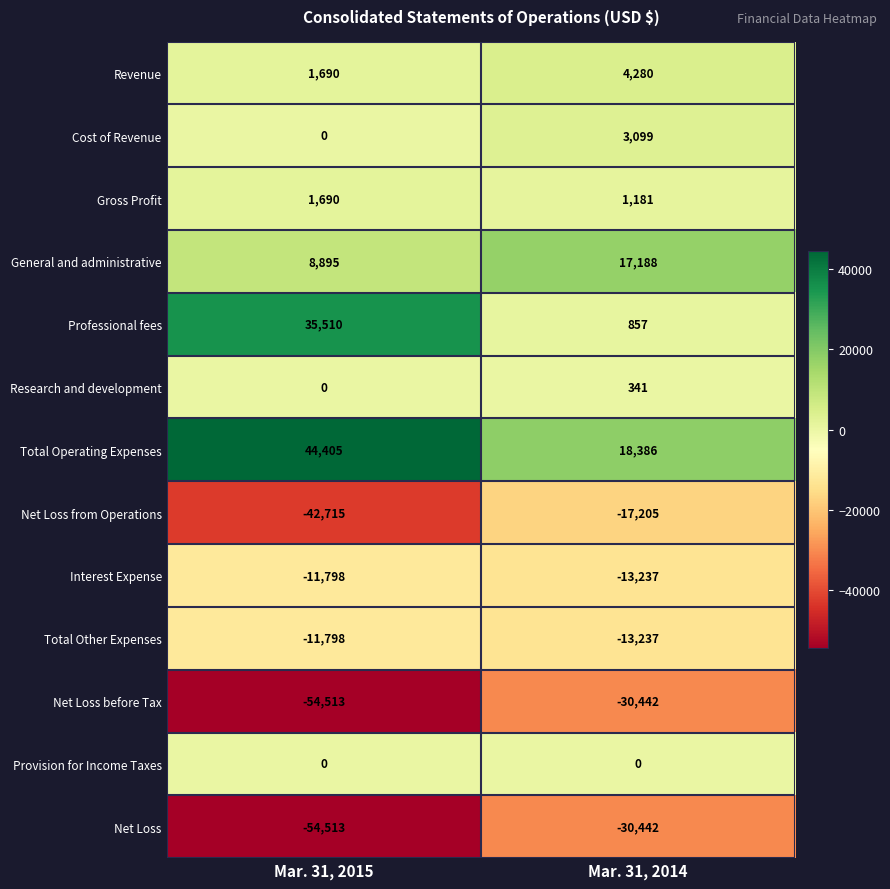

What is the difference between the highest and lowest values at Mar. 31, 2014?

48828